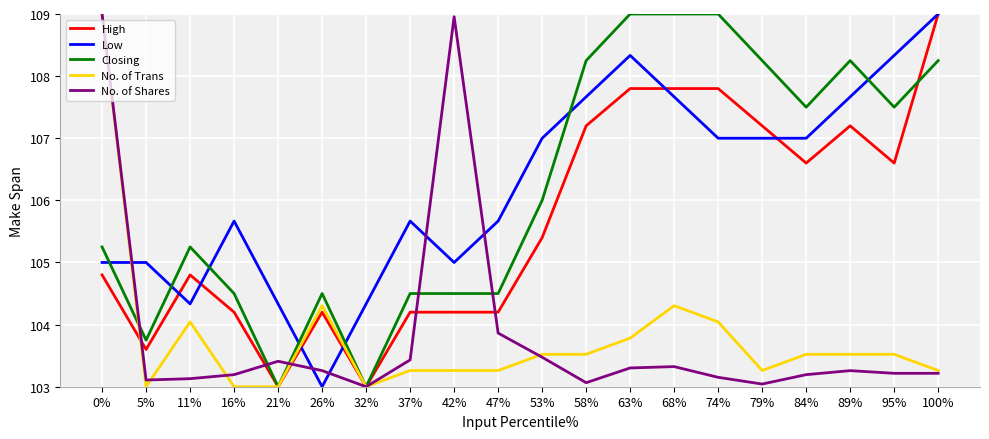

The No. of Trans series shows 21.7 at 95%. True or false?

False